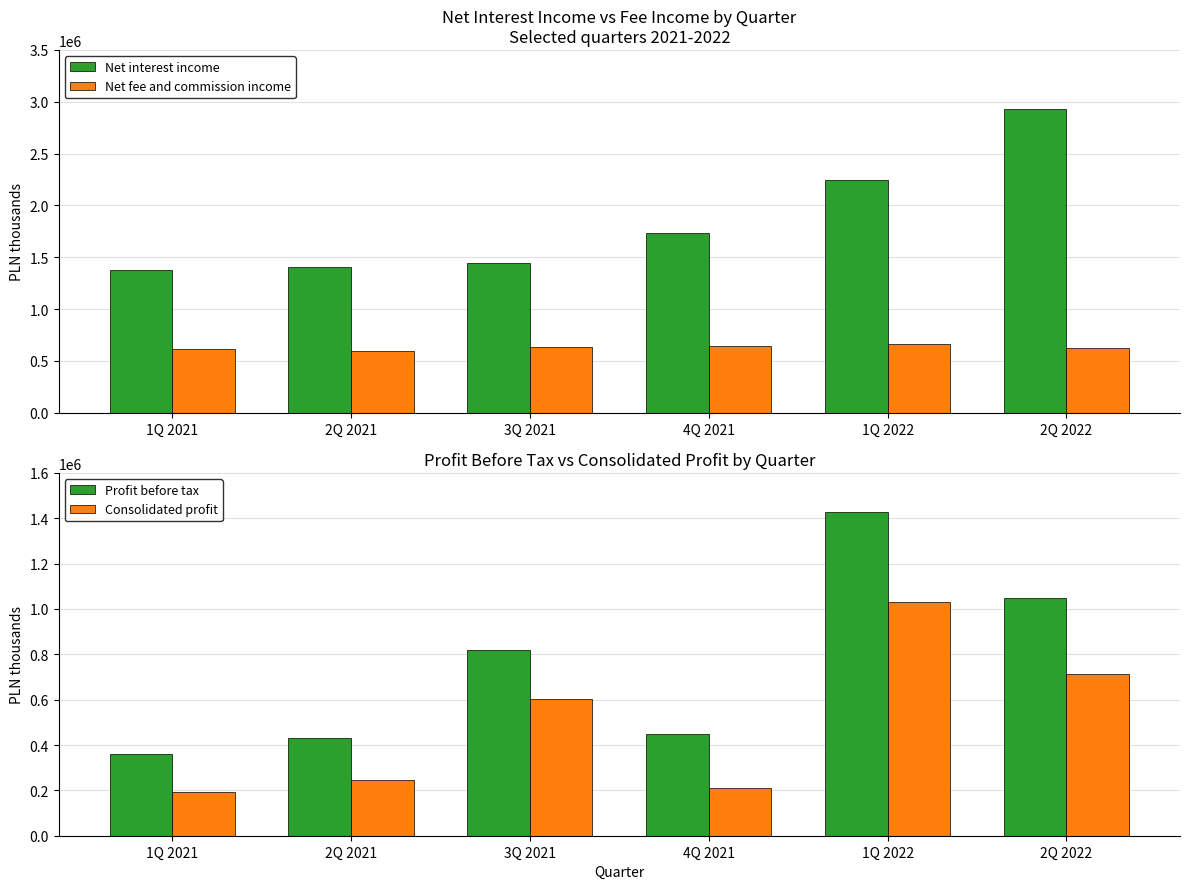

Rank the series by their maximum value, from highest to lowest.

Net interest income, Profit before tax, Consolidated profit, Net fee and commission income